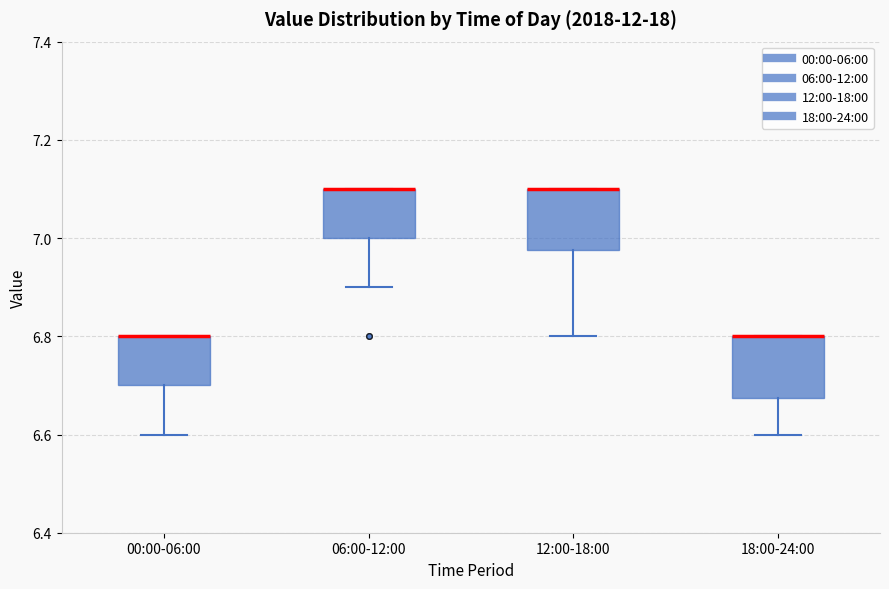

Where does the lower whisker of the box for 06:00-12:00 end on the y-axis? The values are not printed on the chart, so give them approximately, as read against the axis.

6.90